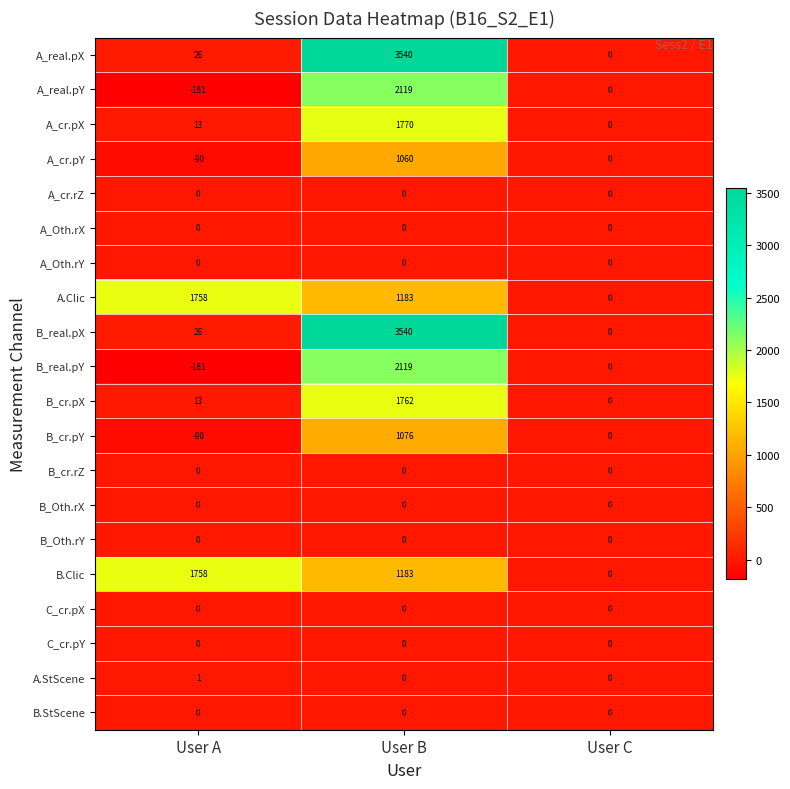

Rank the categories by A_real.pX value from lowest to highest.

User C, User A, User B